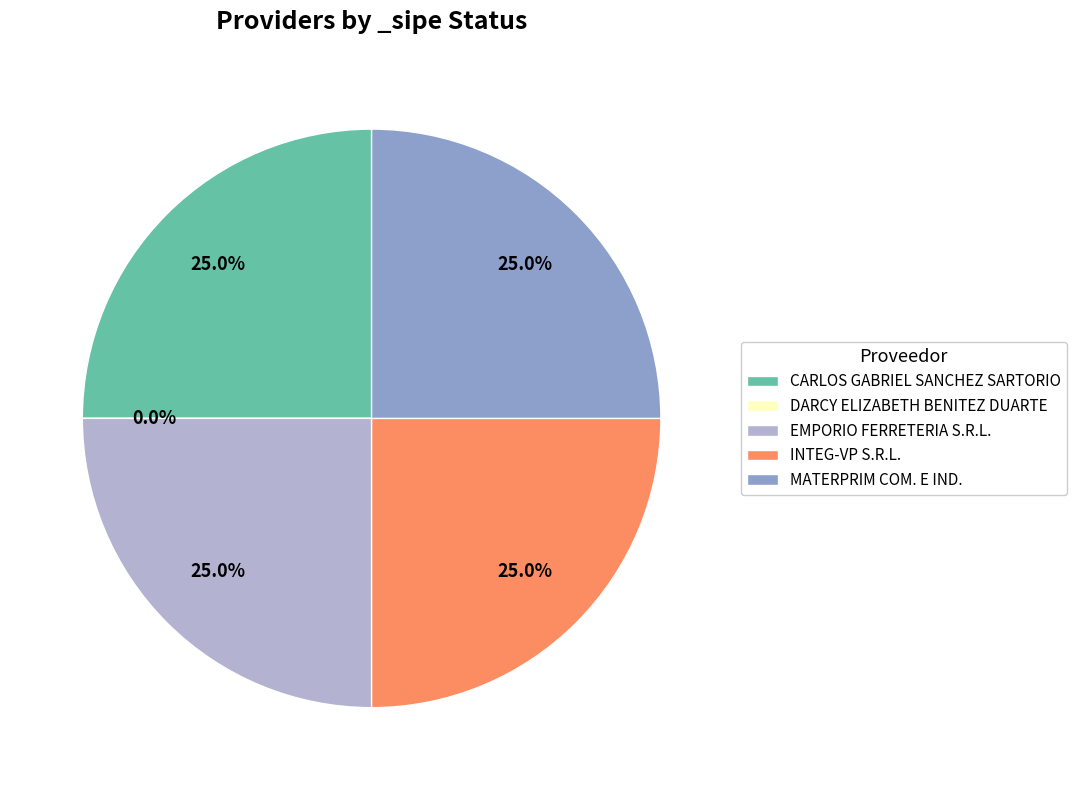

How much of the chart is everything except MATERPRIM COM. E IND.?

75.0%